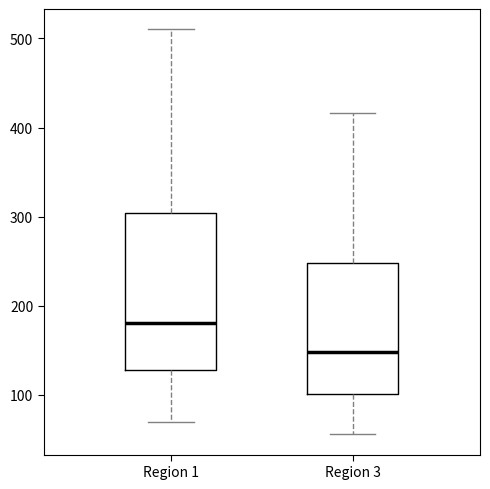

Reading left to right, read every box against the y-axis: the position of its median line, the range the box covers, and the ends of its whiskers. The values are not printed on the chart, so give them approximately, as read against the axis.

Region 1: median 180, box 130 to 300, whiskers 70 to 510
Region 3: median 150, box 100 to 250, whiskers 60 to 420